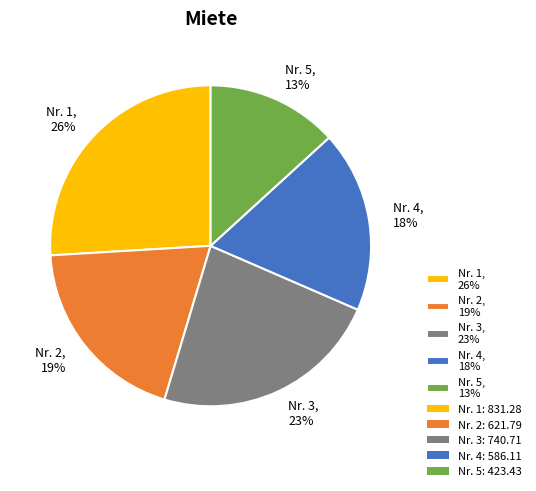

How many segments does this pie chart have?

5